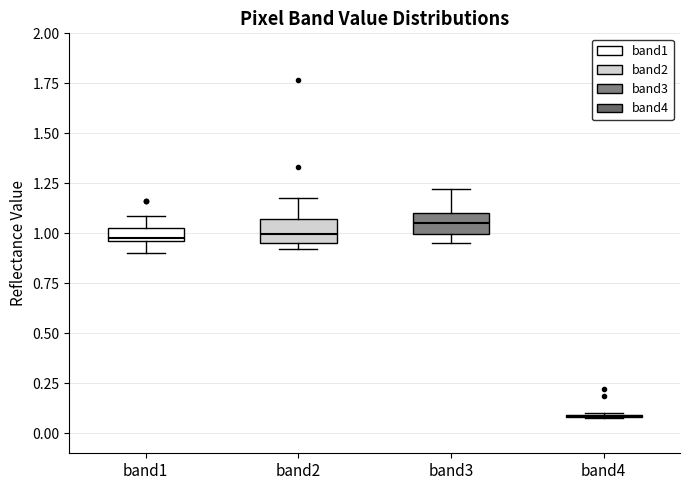

Where does the median line of the box for band2 sit on the y-axis? The values are not printed on the chart, so give them approximately, as read against the axis.

1.00